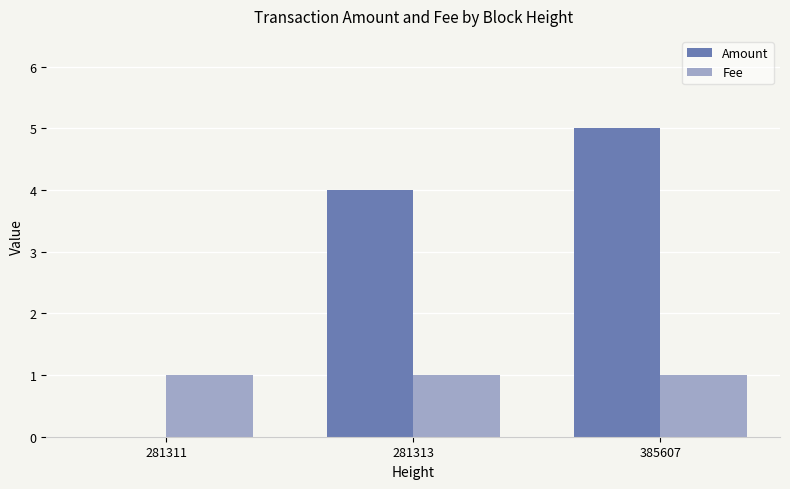

What is the greatest value displayed?

5